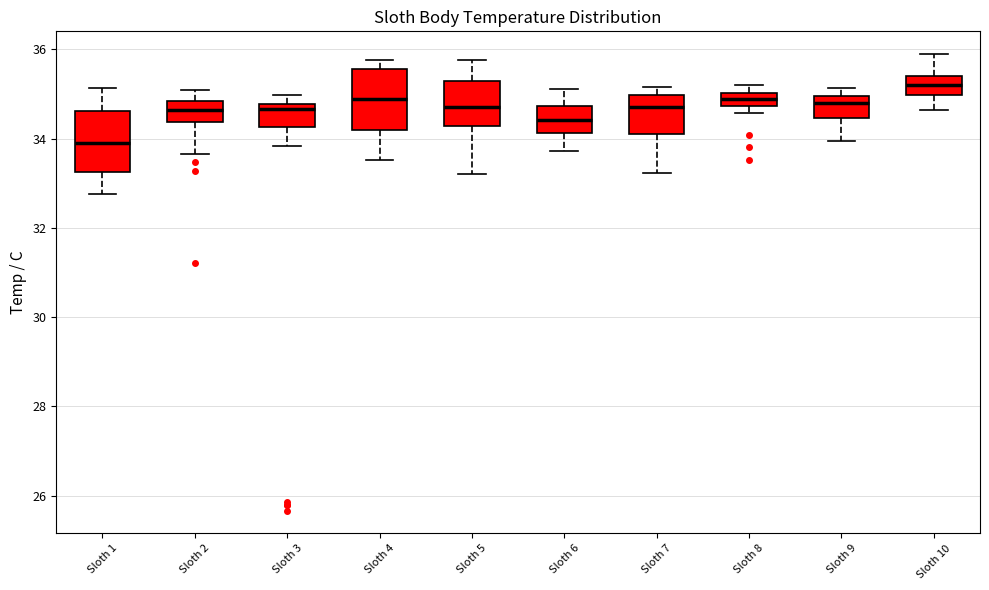

Where does the lower whisker of the box for Sloth 4 end on the y-axis? The values are not printed on the chart, so give them approximately, as read against the axis.

33.6